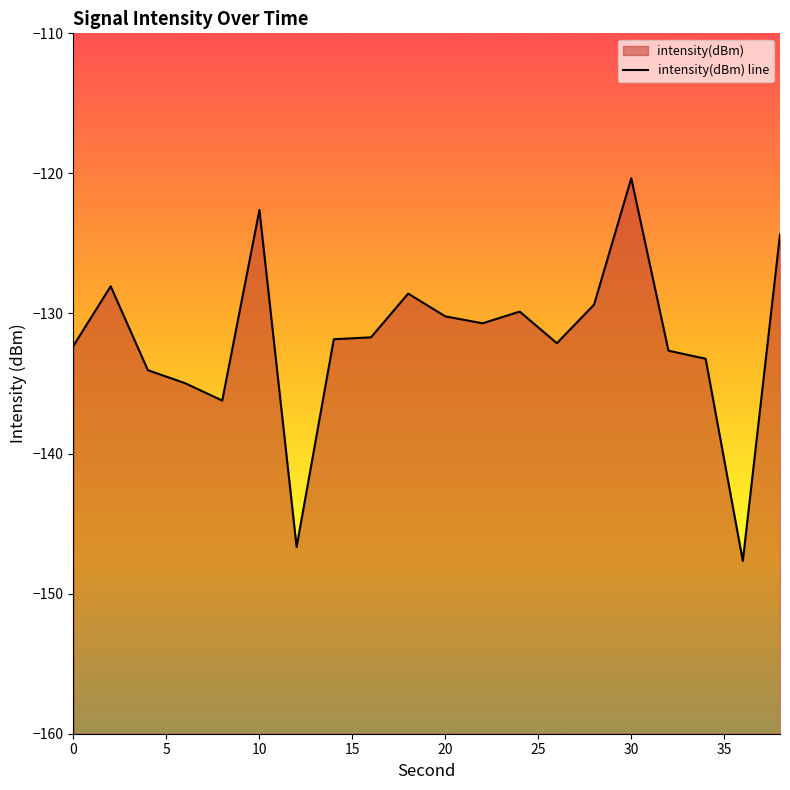

What is the difference between the maximum and minimum values?

27.3